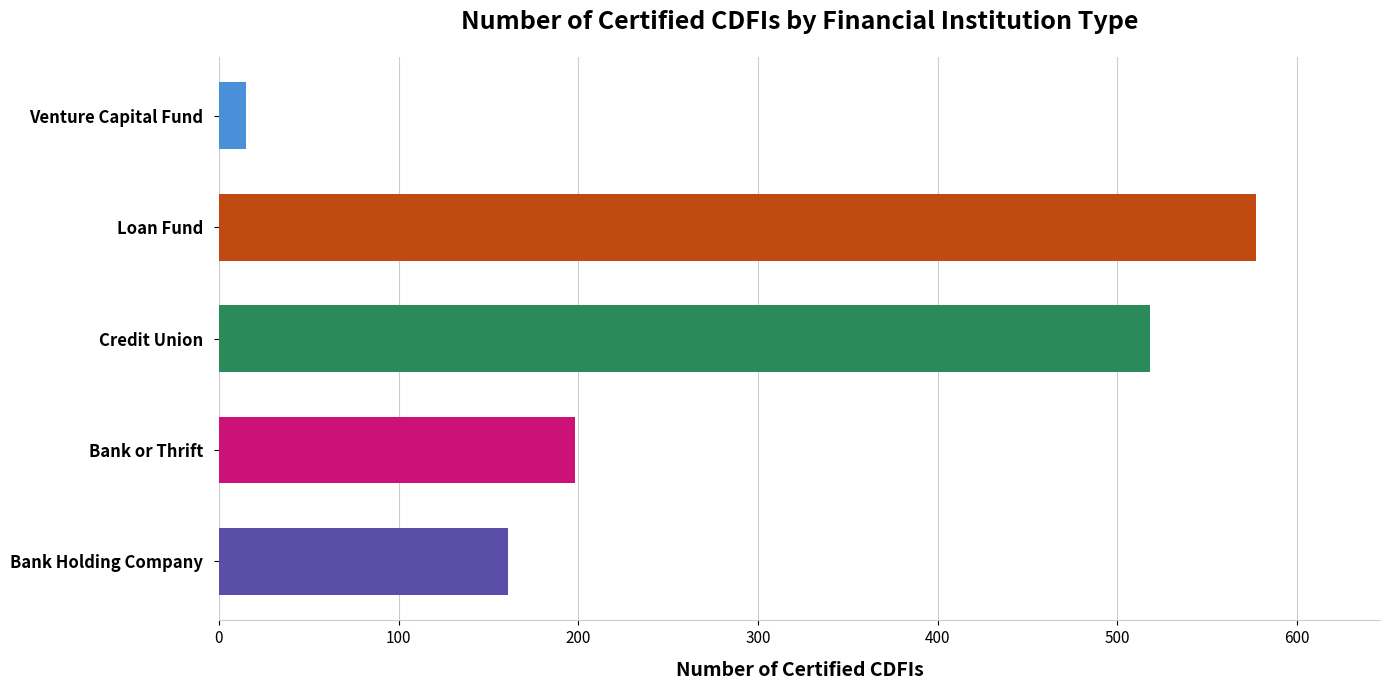

Between Loan Fund and Bank or Thrift, which is larger?

Loan Fund